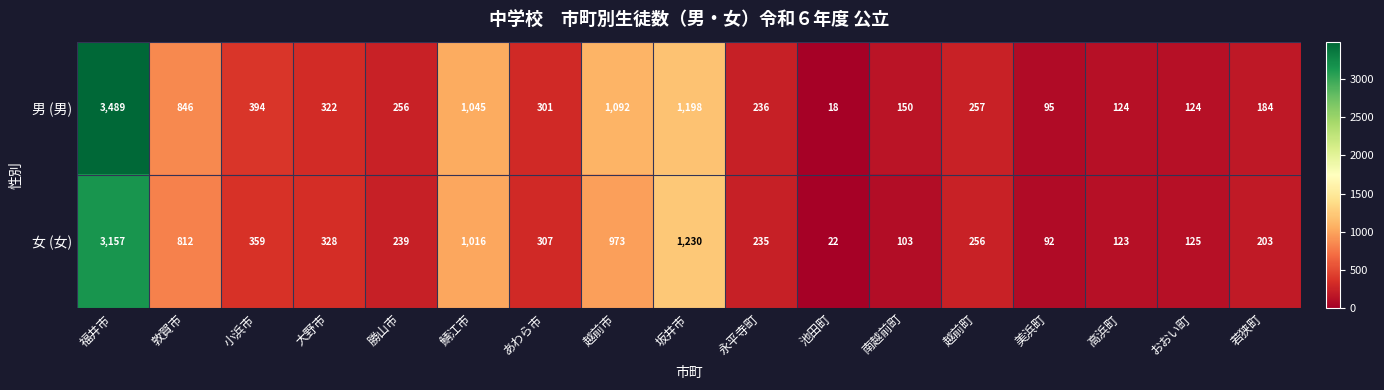

The value of 女 (女) at 福井市 is 1072. True or false?

False